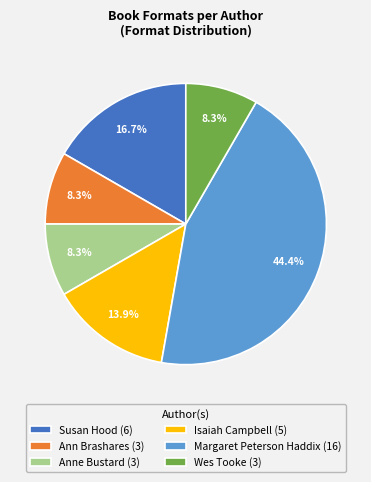

What is the total percentage of Margaret Peterson Haddix (16) and Wes Tooke (3)?

52.8%